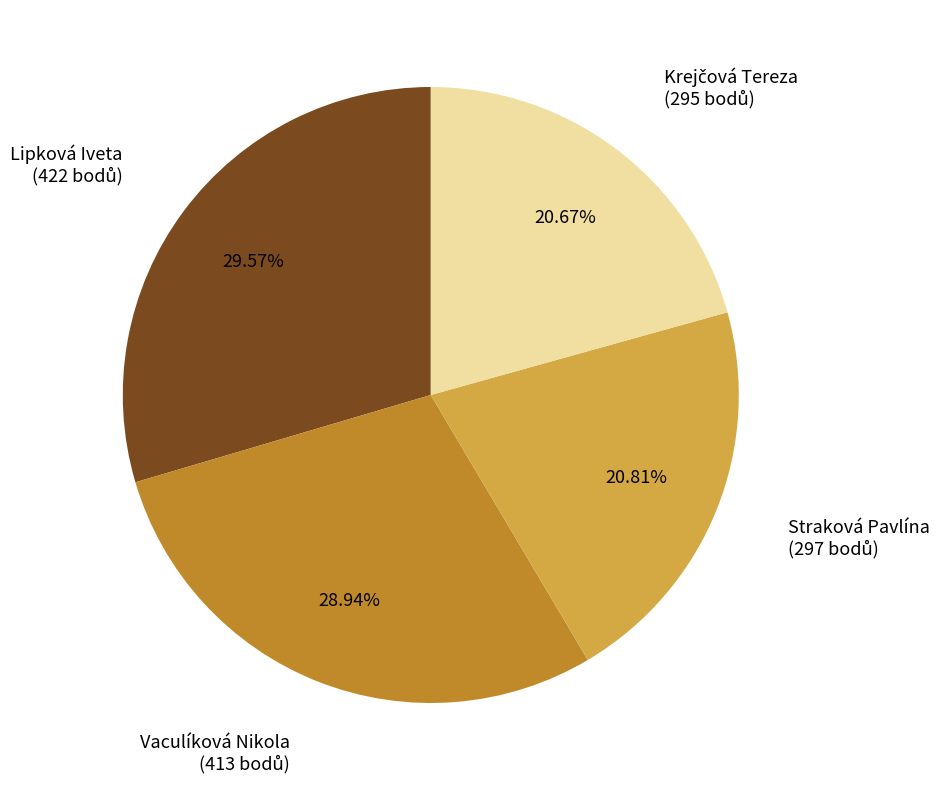

Is it true that Vaculíková Nikola is 29% of the pie?

True